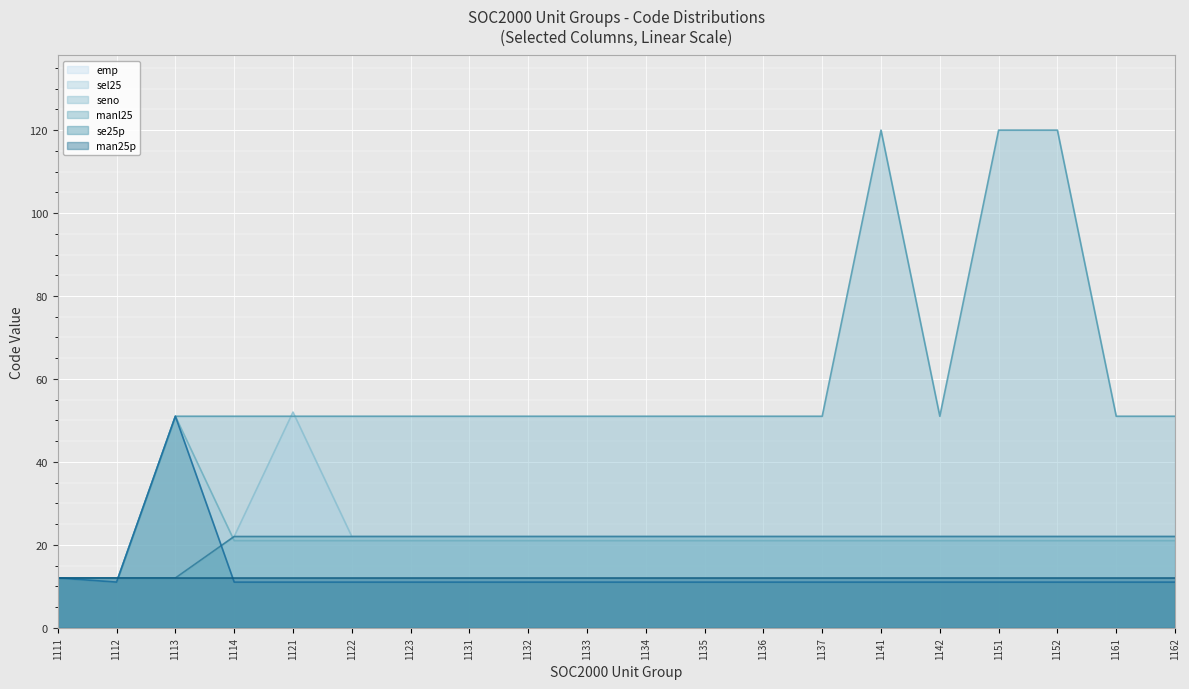

Which series changed the most between 1131 and 1136?

emp